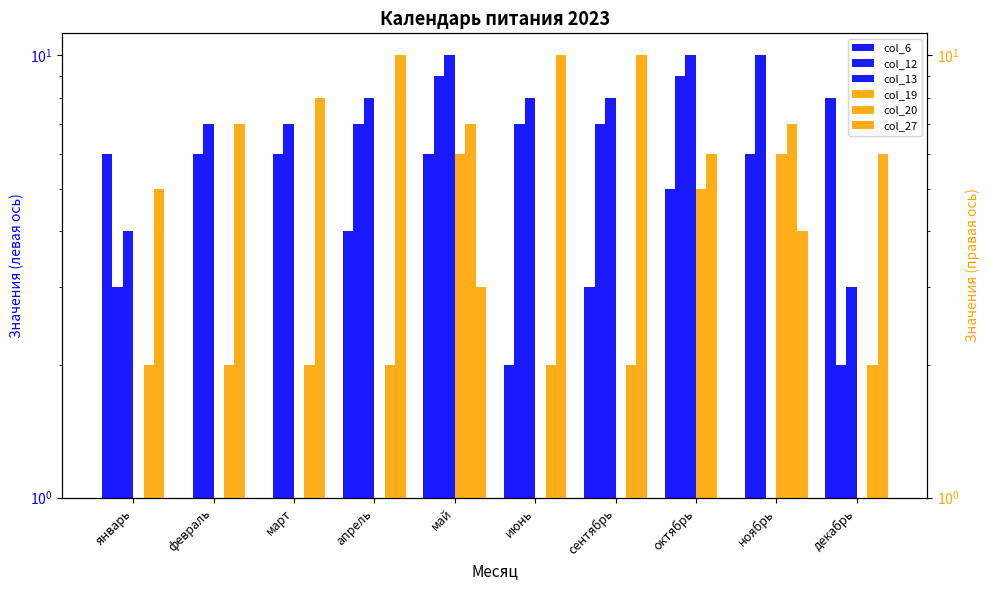

What is the label of the 9th bar from the left?

ноябрь